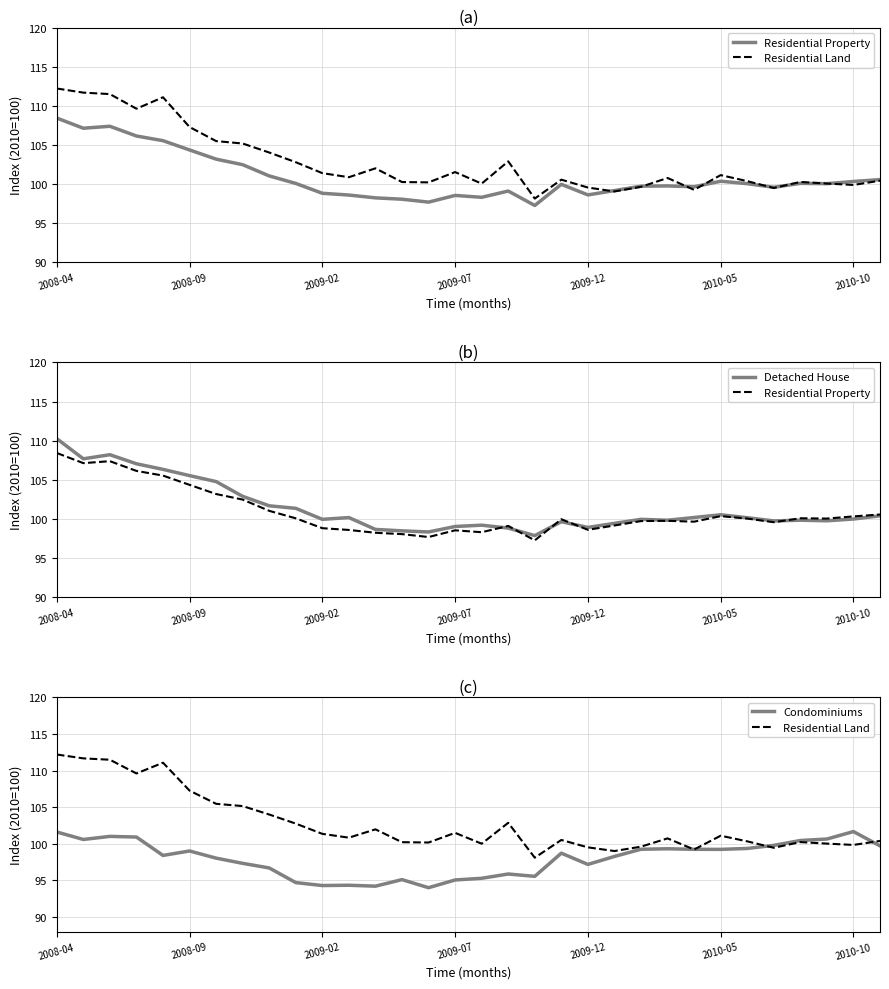

At 19, list the series in order from largest to smallest.

Residential Land, Residential Property, Detached House, Condominiums